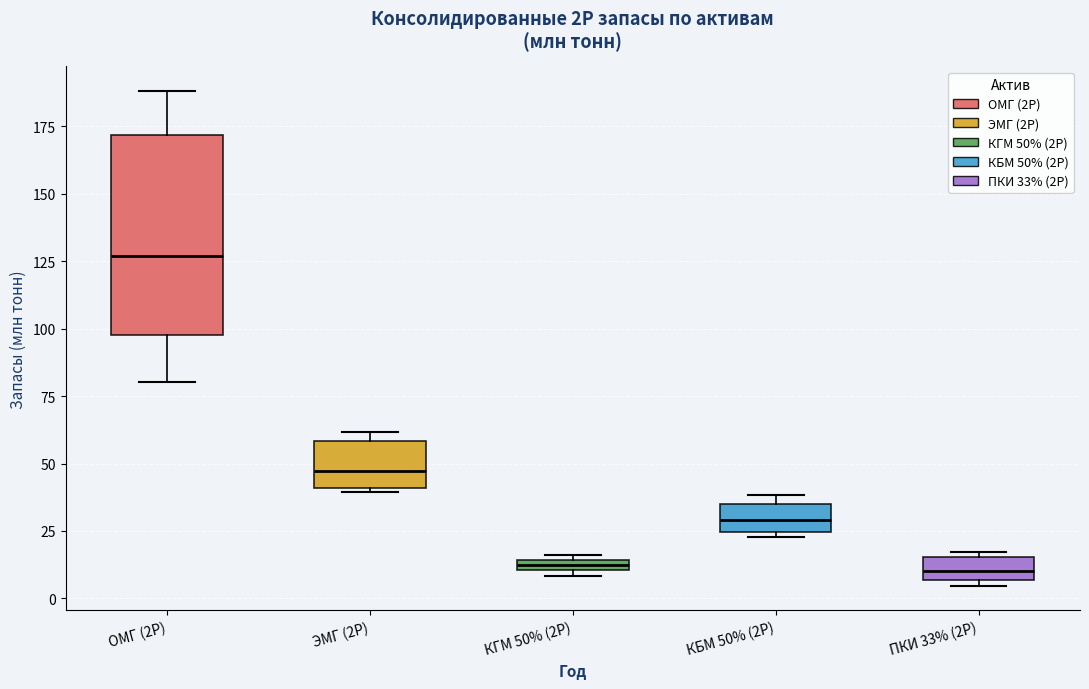

Where is the lower edge of the box for ОМГ (2P) on the y-axis? The values are not printed on the chart, so give them approximately, as read against the axis.

95